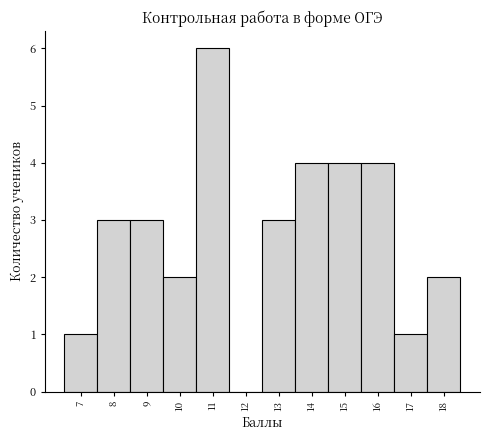

What is the height of the bar covering 14.5 to 15.5 on the x-axis? The values are not printed on the chart, so give them approximately, as read against the axis.

4